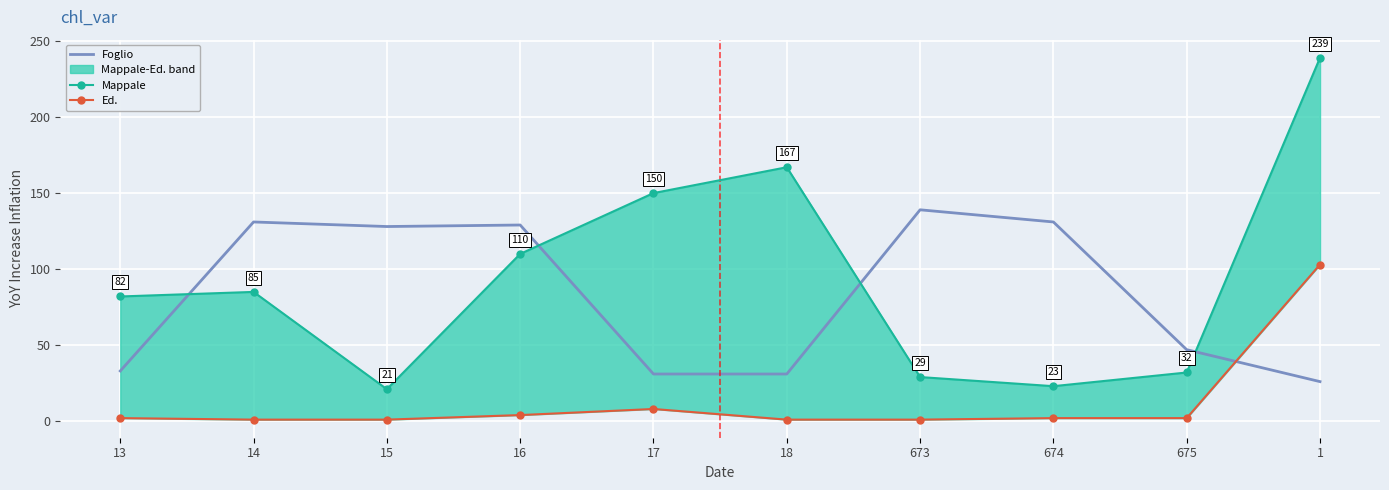

True or false: Mappale has a value of 26 at 14.

False